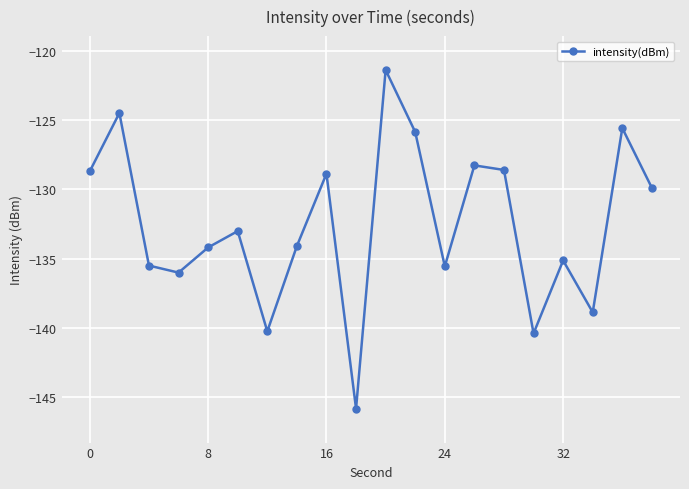

Does the chart display data point markers on the line(s)?

Yes